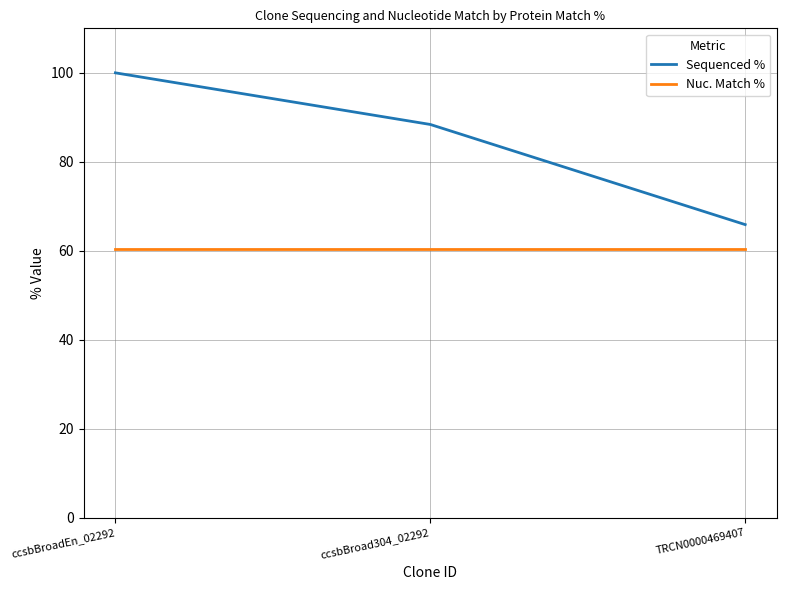

The Sequenced % series shows 100.0 at ccsbBroadEn_02292. True or false?

True